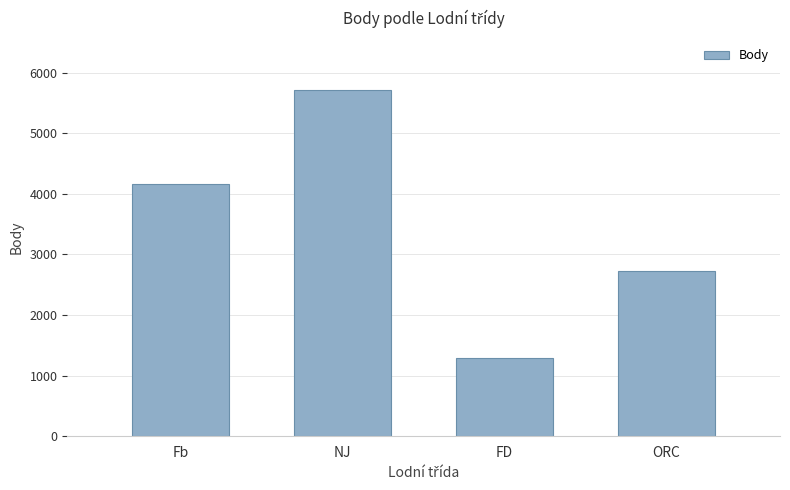

The value at Fb is 4160. True or false?

True